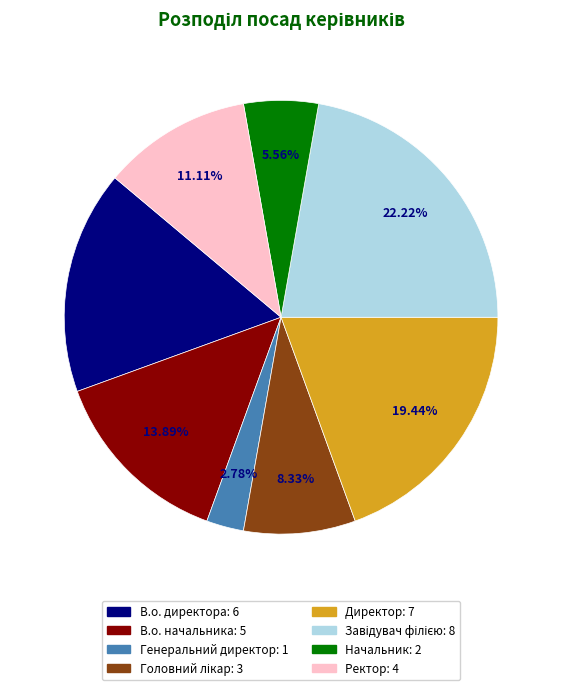

Is there a majority slice in this chart?

No